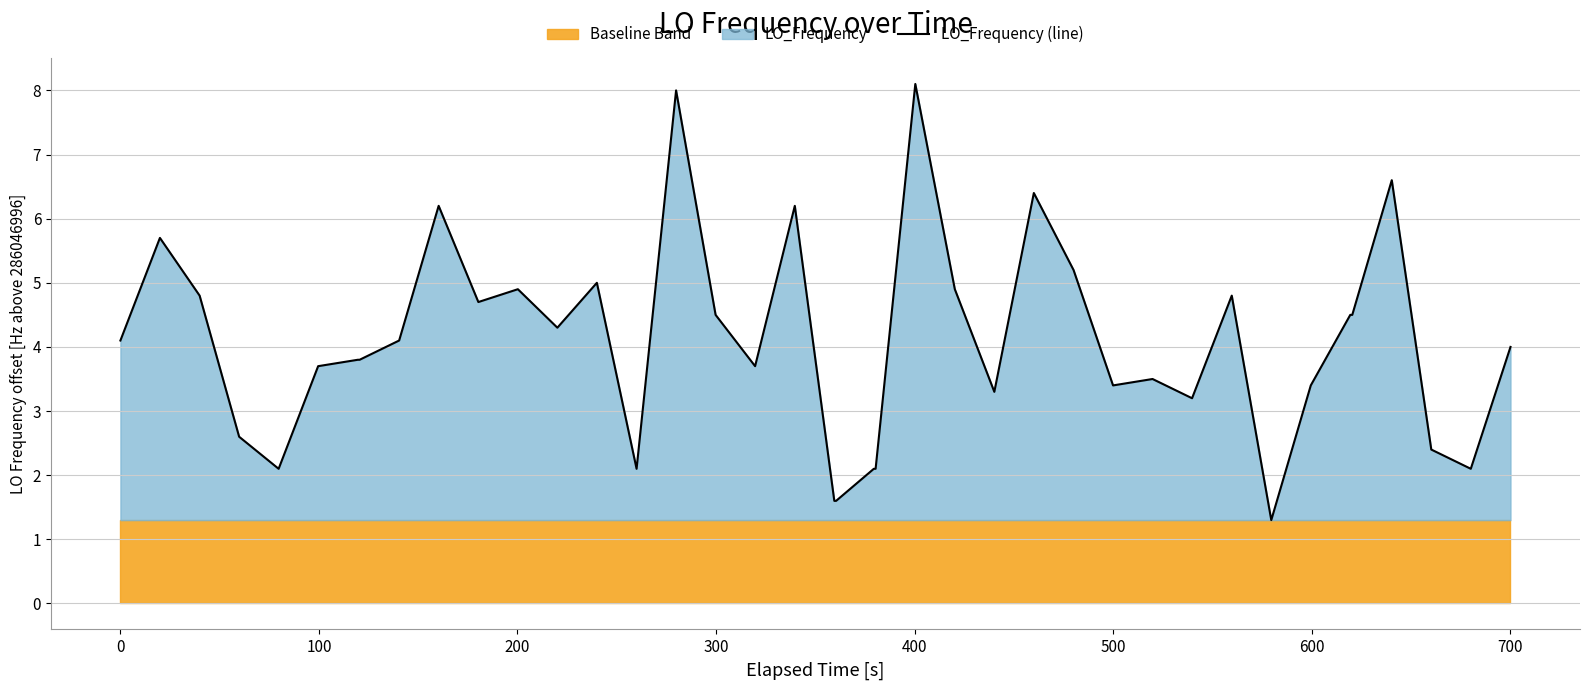

The chart shows a value of 3.1 at 300. True or false?

False